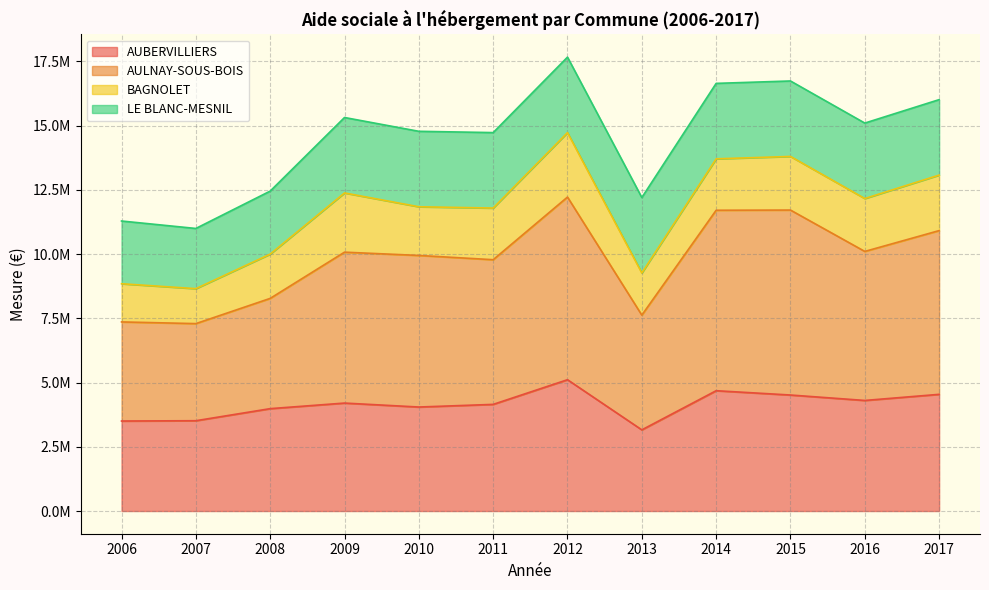

Does the chart display data point markers on the line(s)?

No